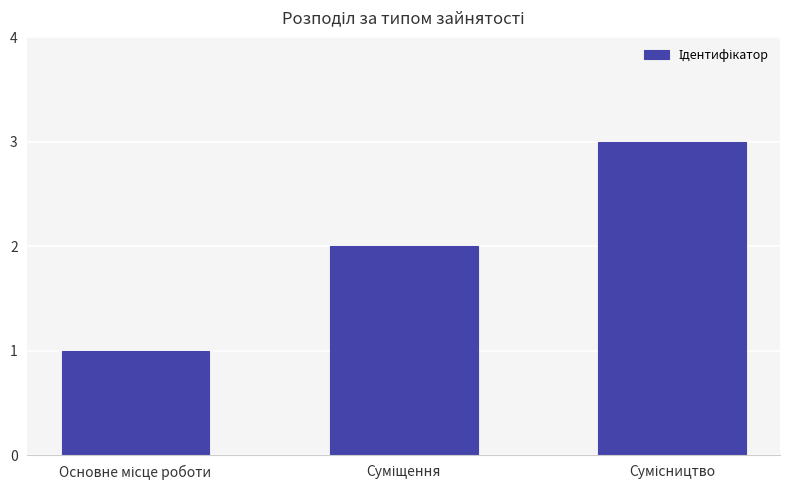

What is the maximum value shown in the chart?

3